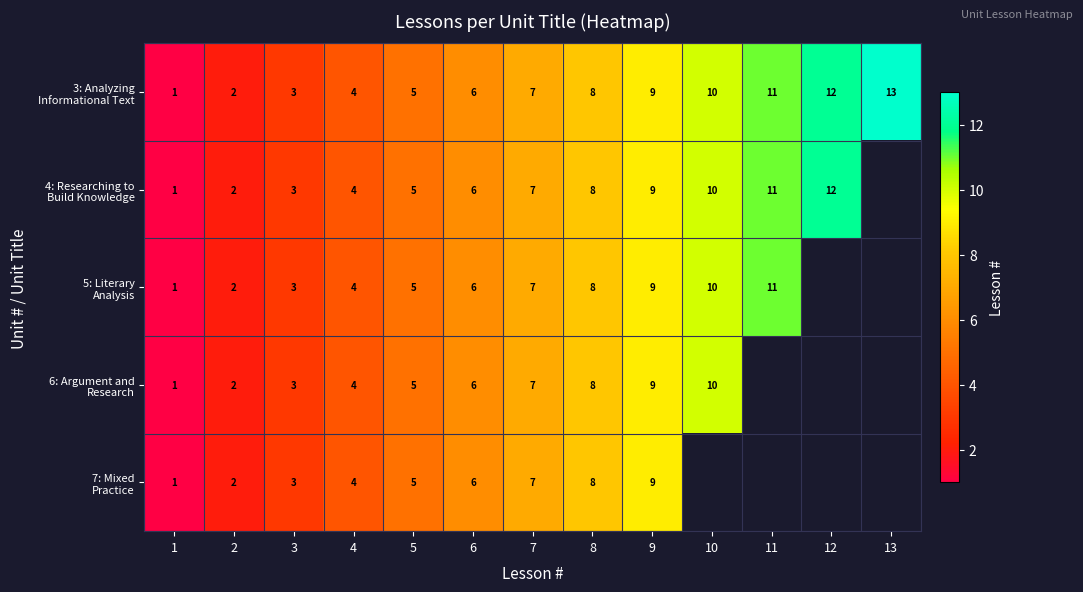

What is the total value across all series at 1?

5